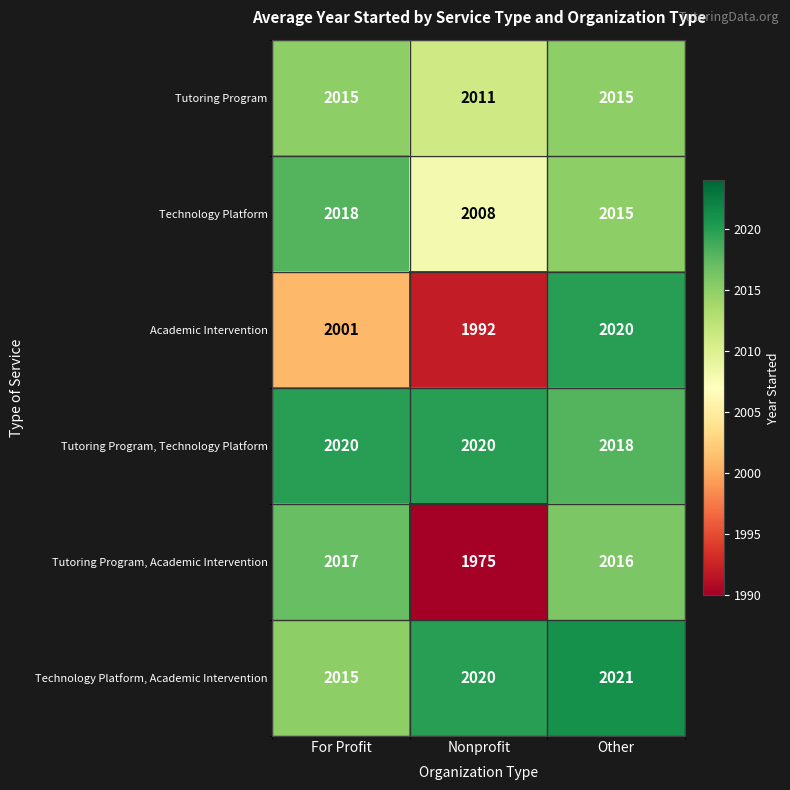

Reading left to right, extract all data points from this chart.

Tutoring Program: 2015	2011	2015
Technology Platform: 2018	2008	2015
Academic Intervention: 2001	1992	2020
Tutoring Program, Technology Platform: 2020	2020	2018
Tutoring Program, Academic Intervention: 2017	1975	2016
Technology Platform, Academic Intervention: 2015	2020	2021